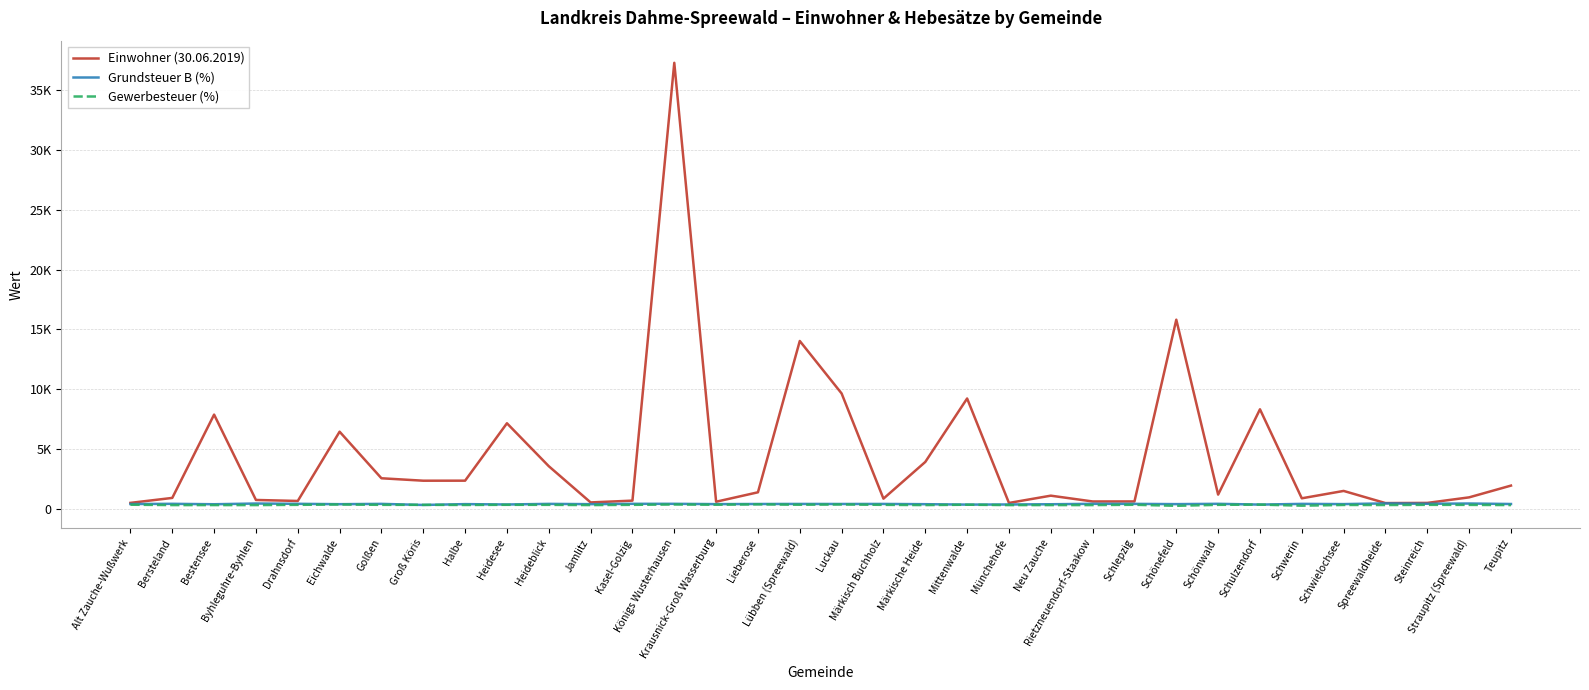

Does the chart display data point markers on the line(s)?

No